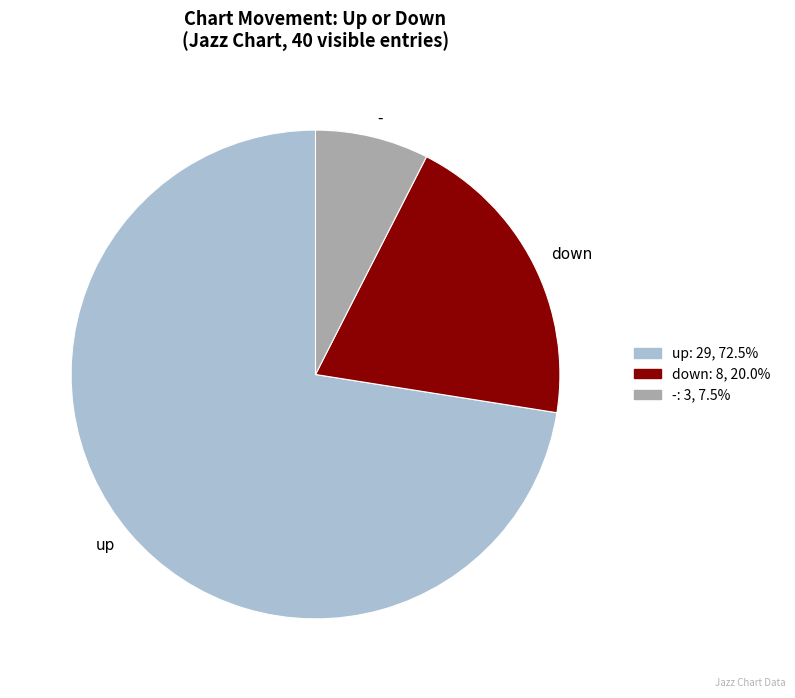

Is there any slice that represents more than half of the pie?

Yes